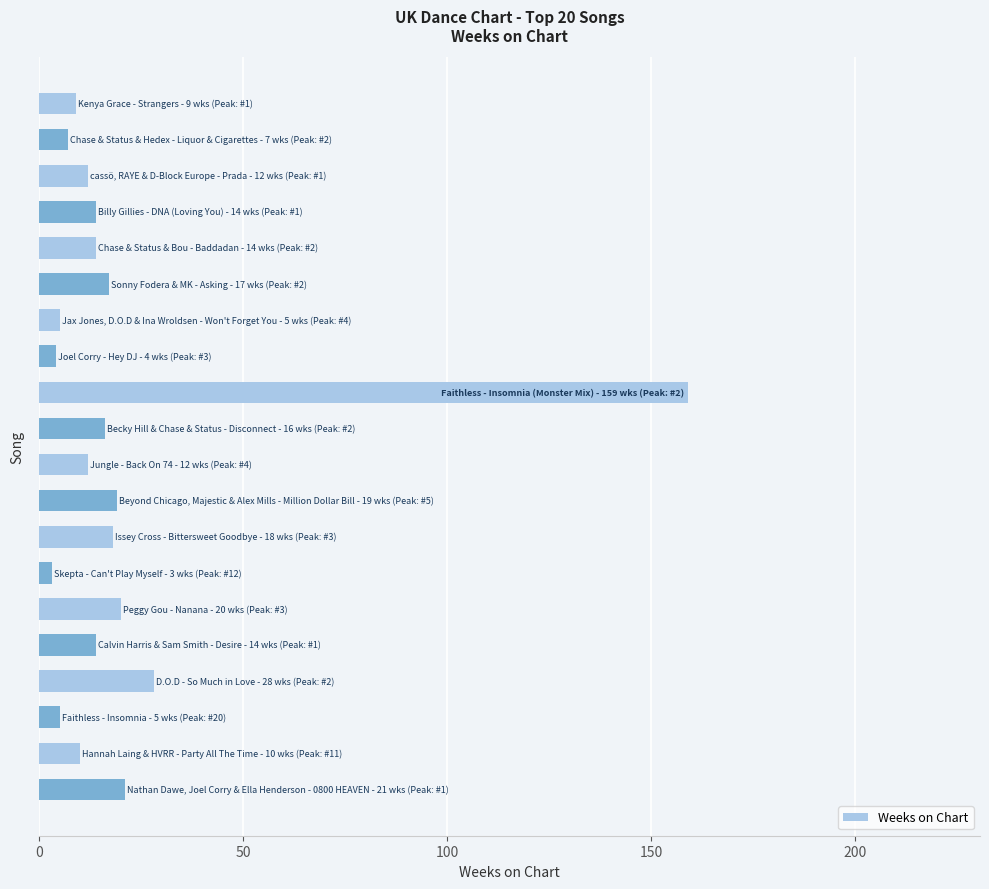

What is the maximum value shown in the chart?

159